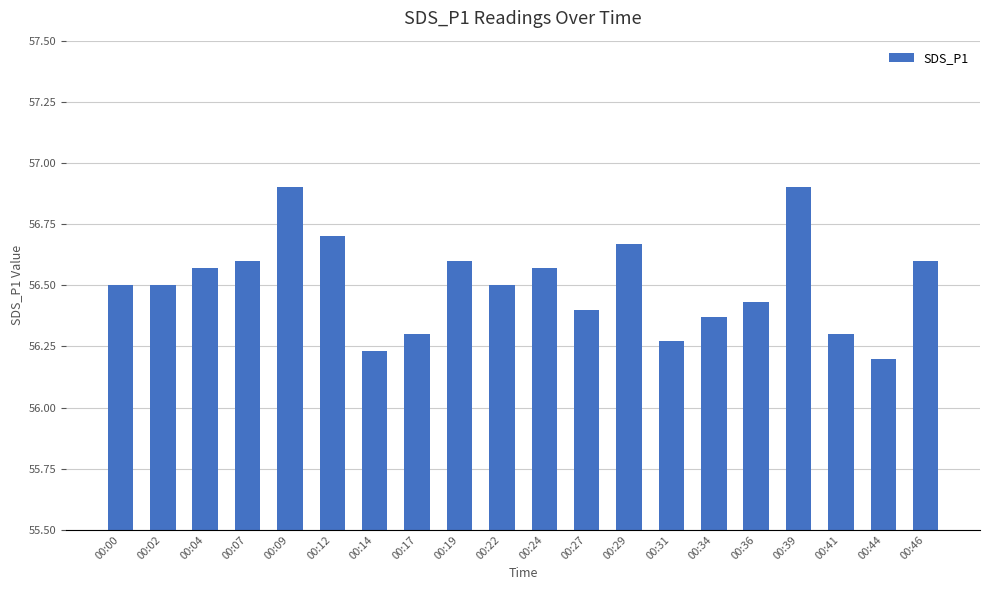

What is the value of the 2nd bar from the left?

56.5